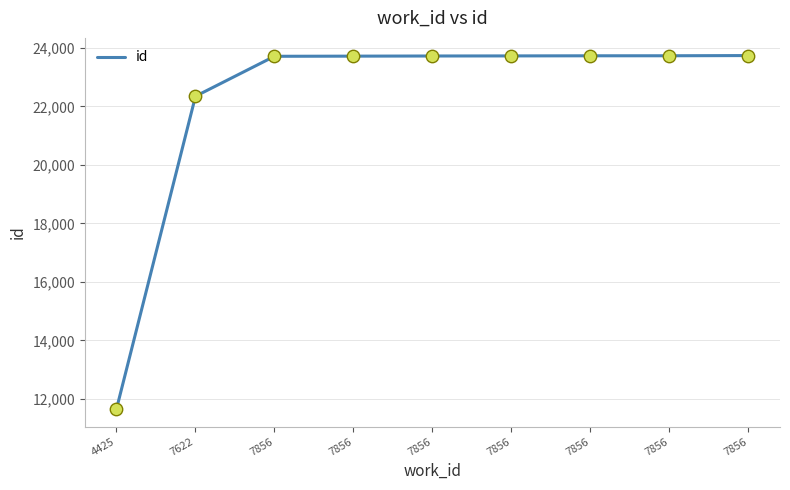

Which has a higher value, 7856 or 7856?

7856